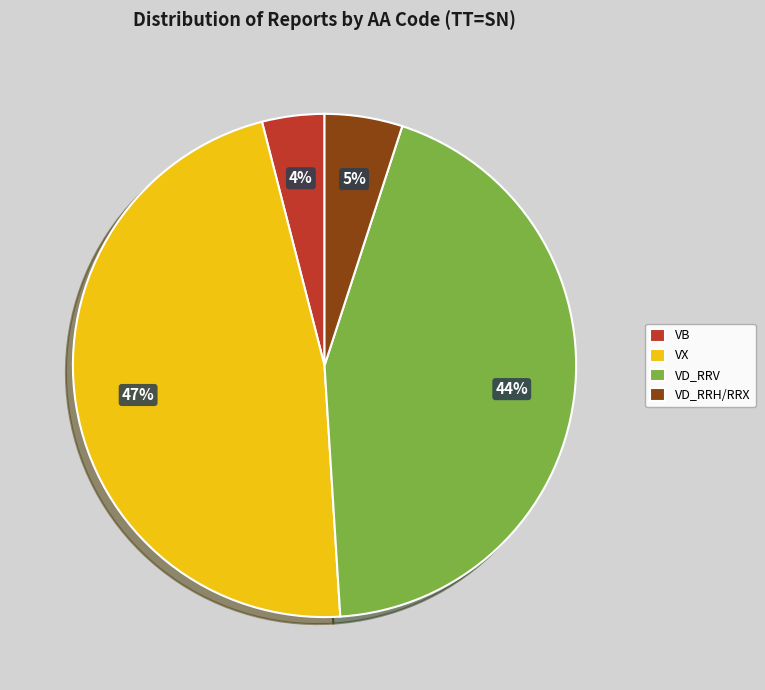

Does any single category account for the majority?

No